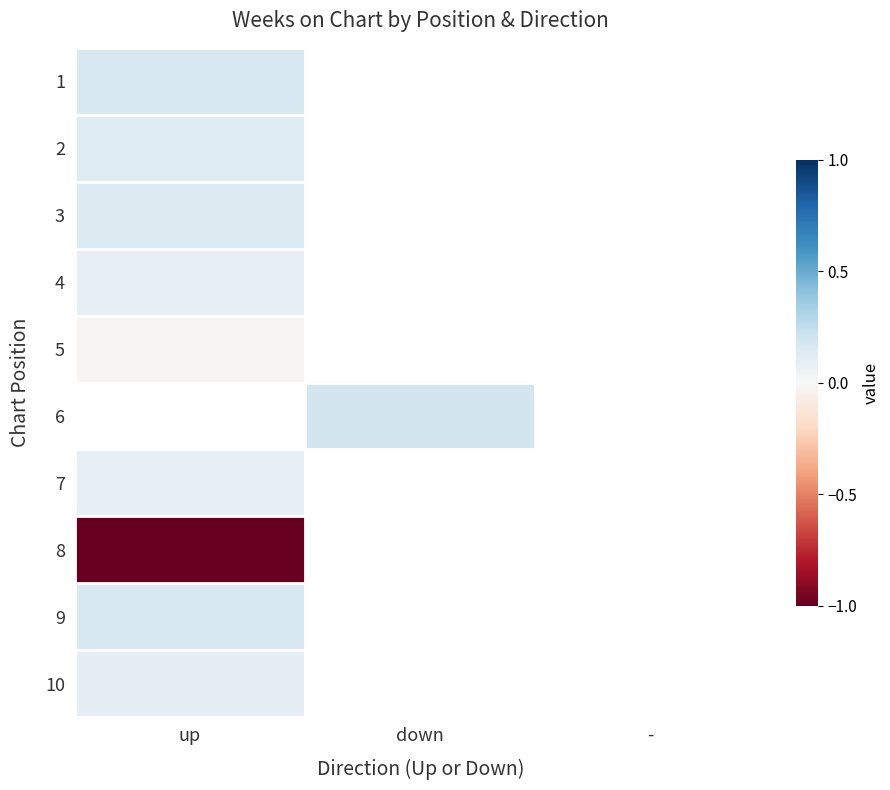

What is the smallest value displayed?

-1.0